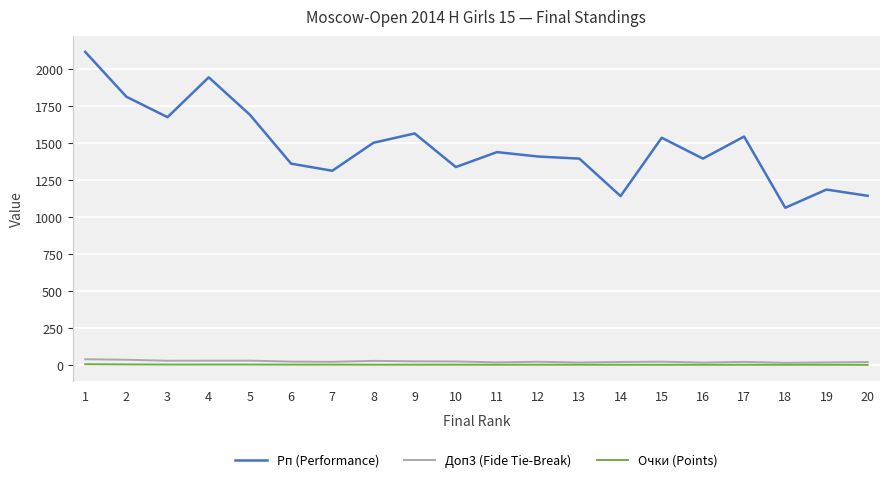

Between 1 and 16, which series saw the biggest shift?

Рп (Performance)